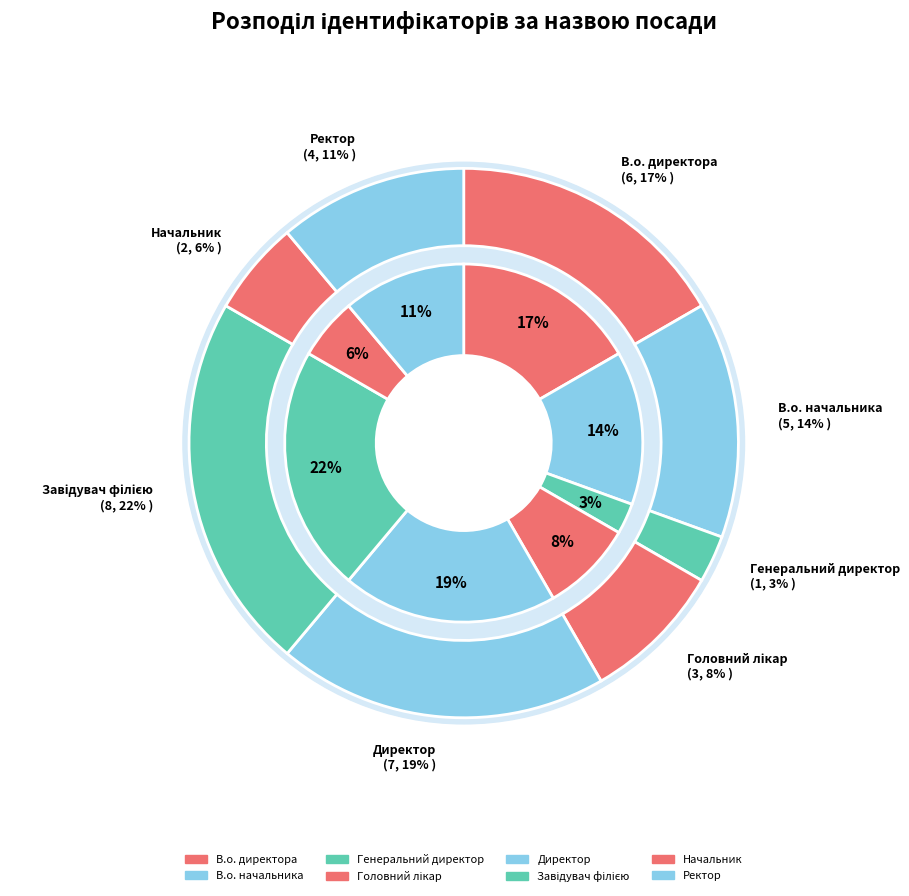

The Ректор slice represents 11% of the pie. True or false?

True